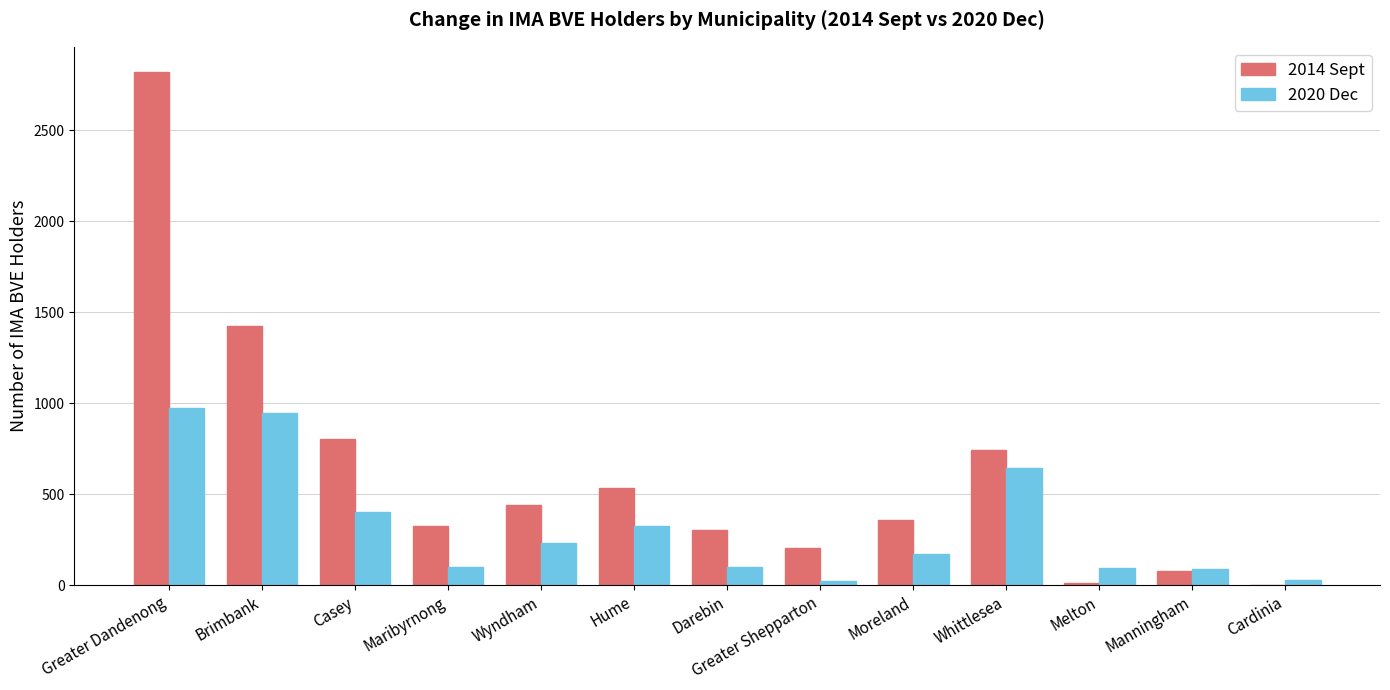

Is the value of 2020 Dec at Casey greater than the value of 2014 Sept at Casey?

No